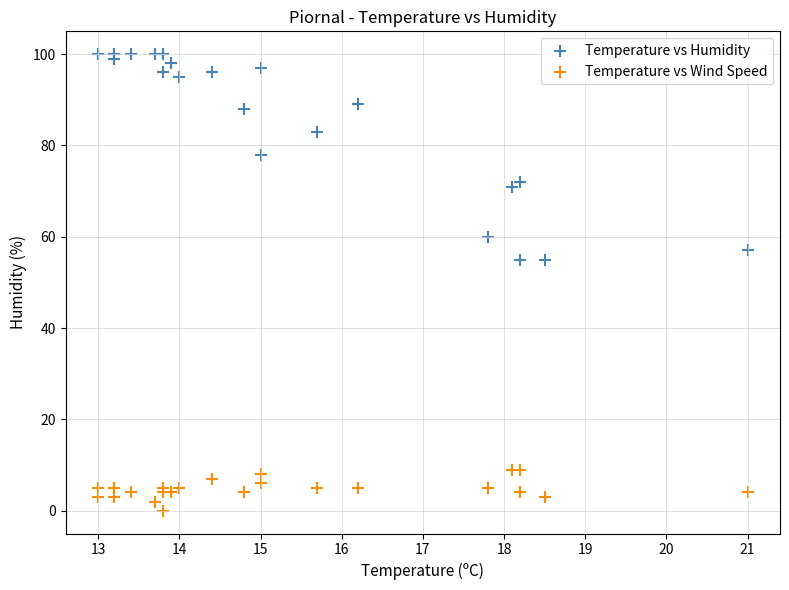

Which series has the largest Y range (max minus min)?

Temperature vs Humidity